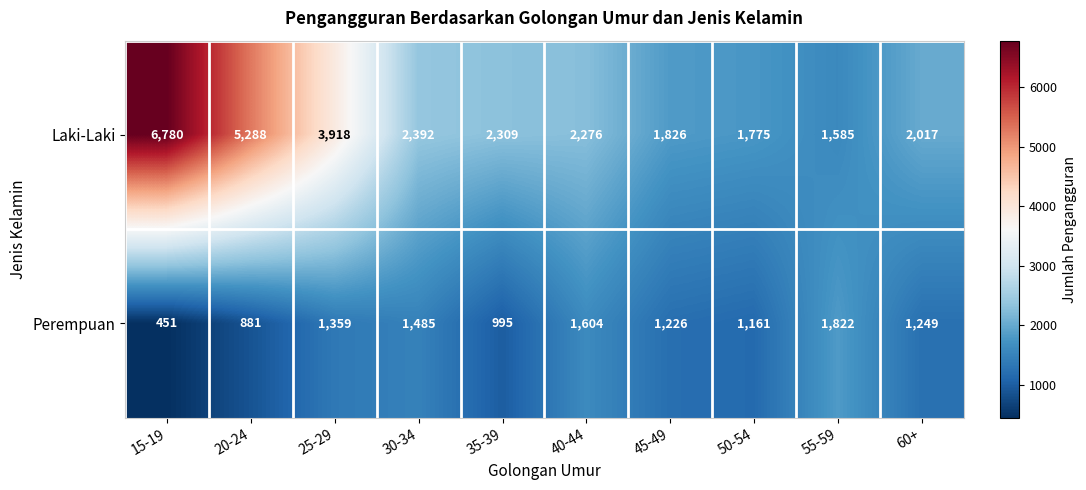

Is the value of Perempuan at 35-39 greater than the value of Laki-Laki at 20-24?

No